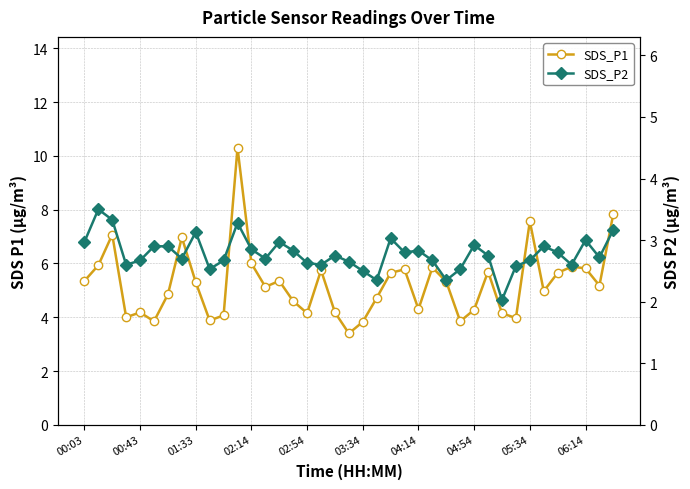

What position from the right is 38?

1